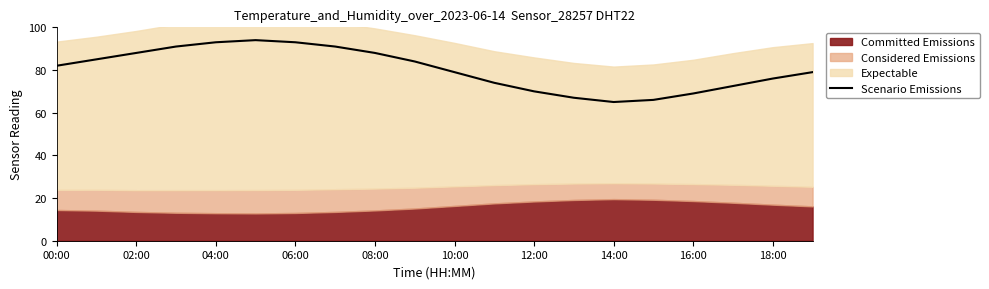

How many interior local valleys (lower than both neighbors) does the data have?

1